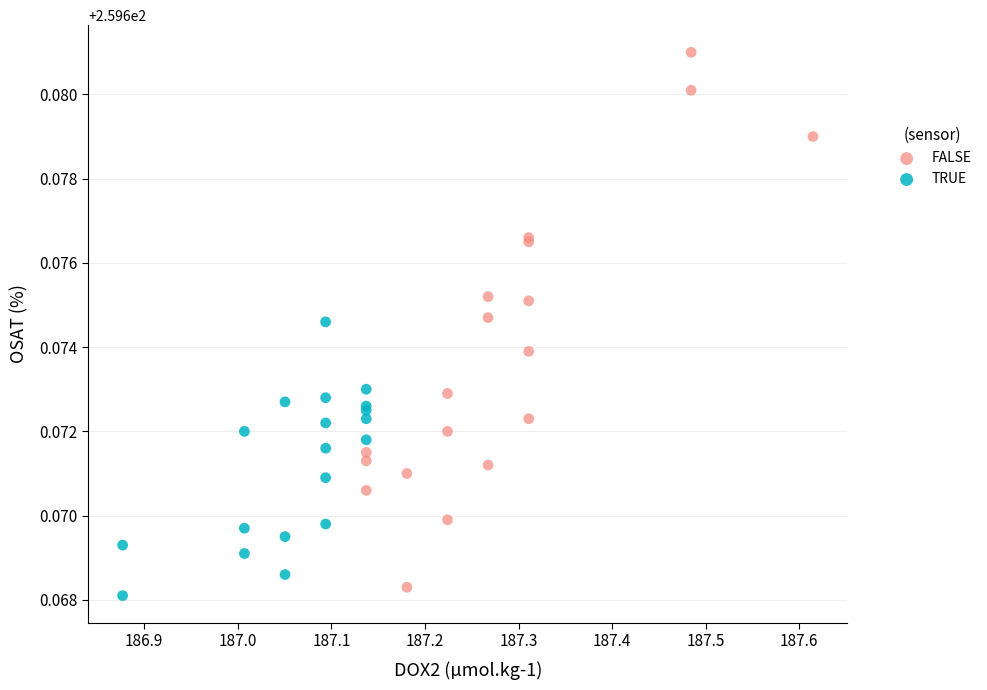

Which series has the widest spread of Y values?

FALSE